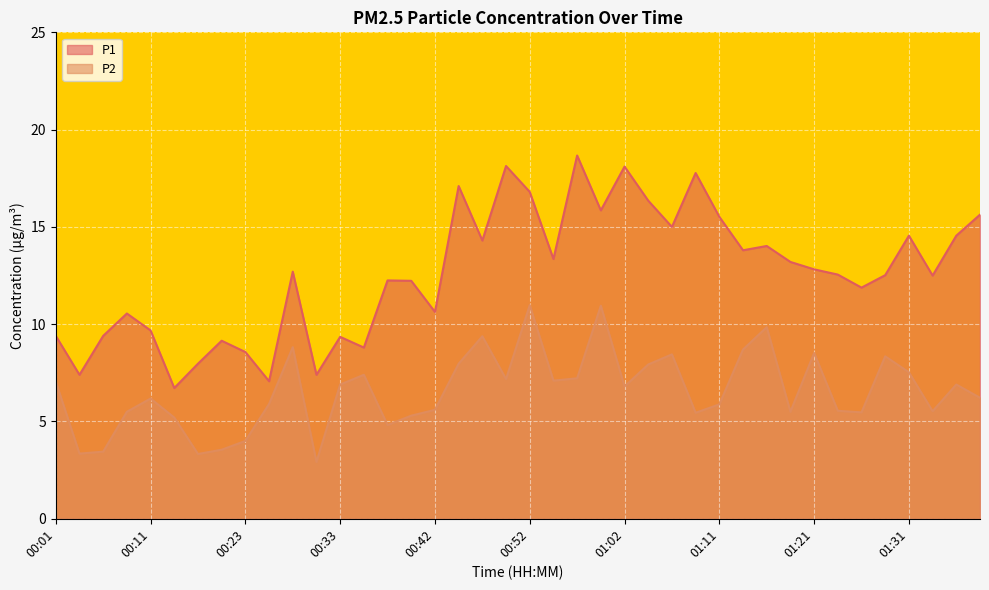

Which series has the widest spread of values?

P1